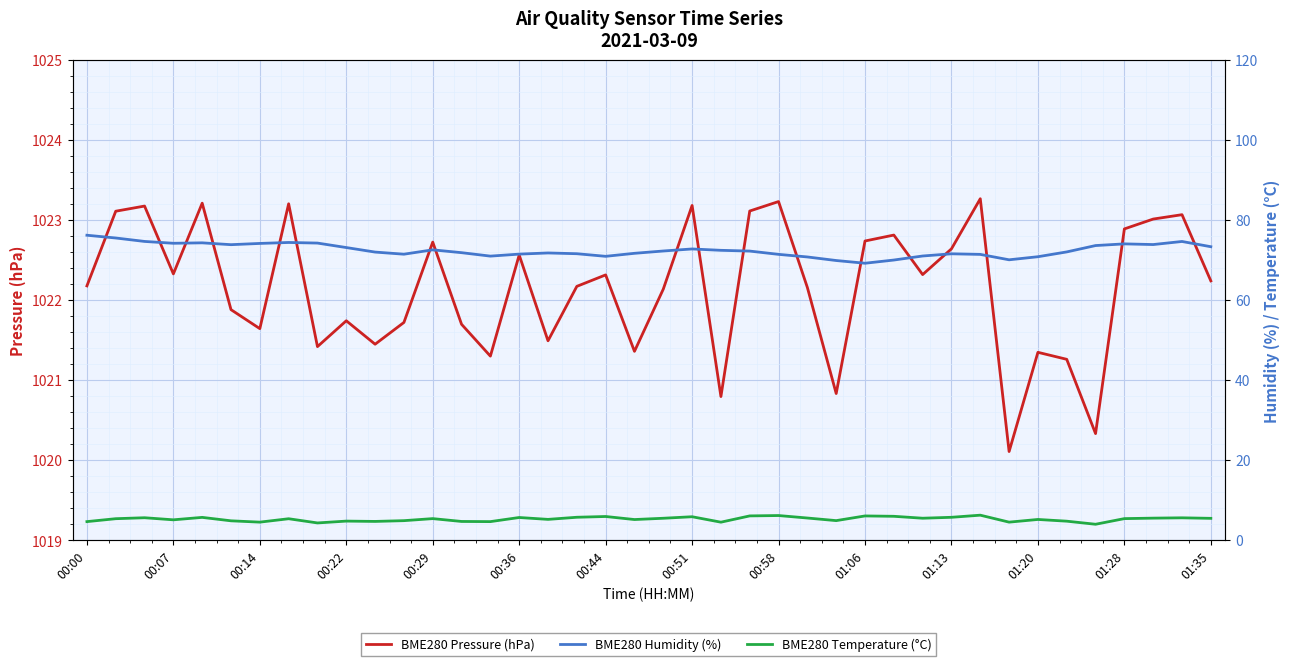

Where is BME280 Pressure (hPa) nearest to the value 1021?

26